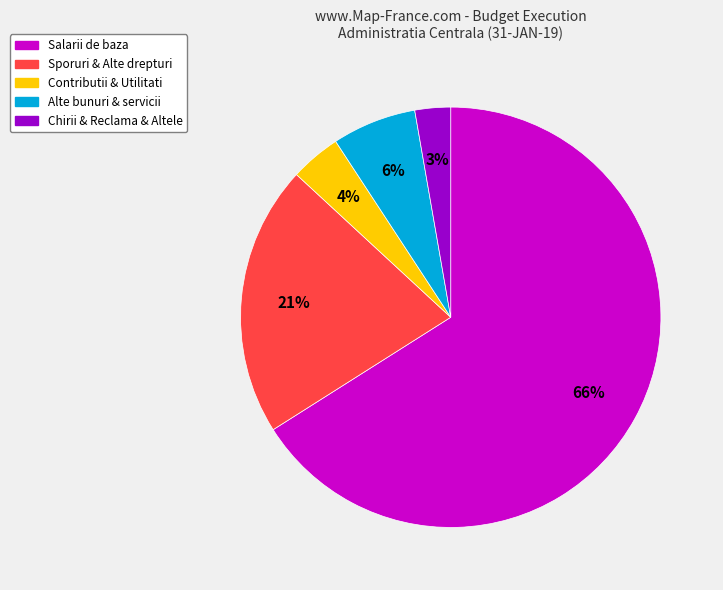

To the nearest percent, what is the average slice percentage?

20%